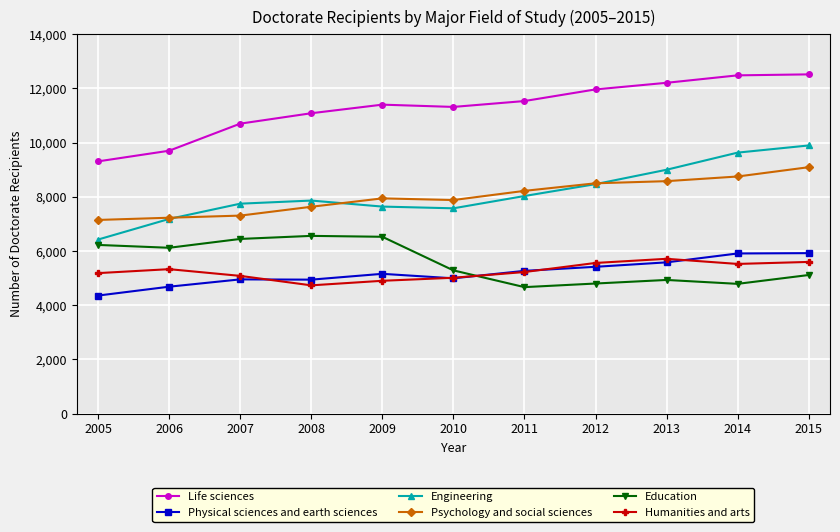

After their last crossing, which series has the higher values: Physical sciences and earth sciences or Humanities and arts?

Physical sciences and earth sciences